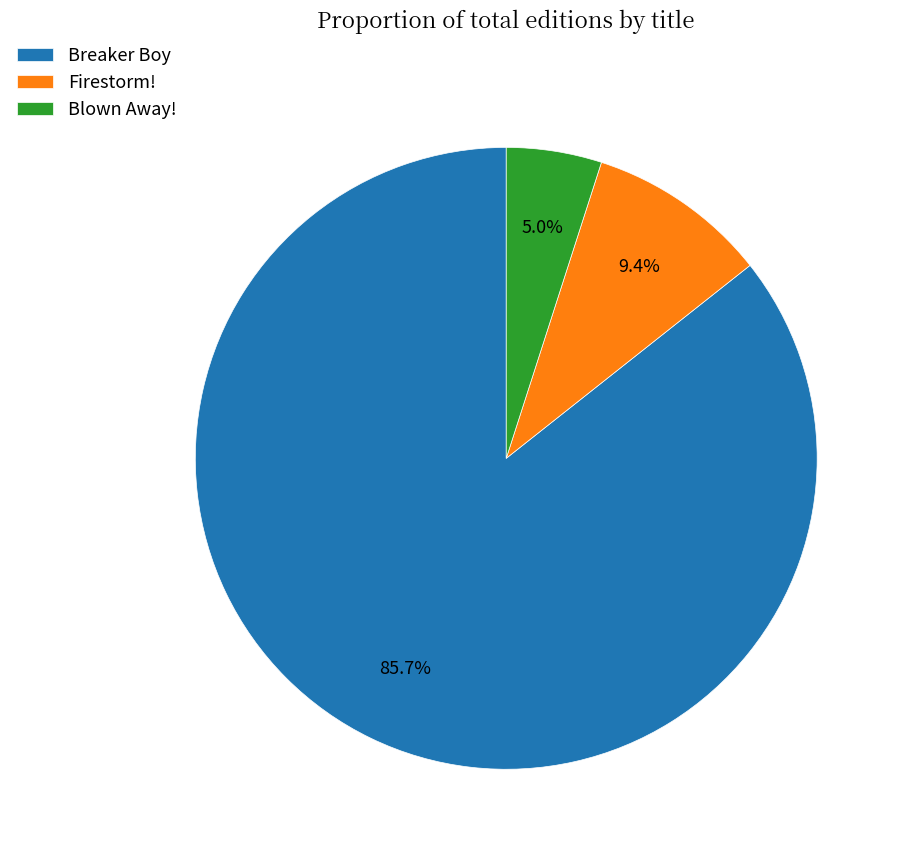

How many slices are in this pie chart?

3